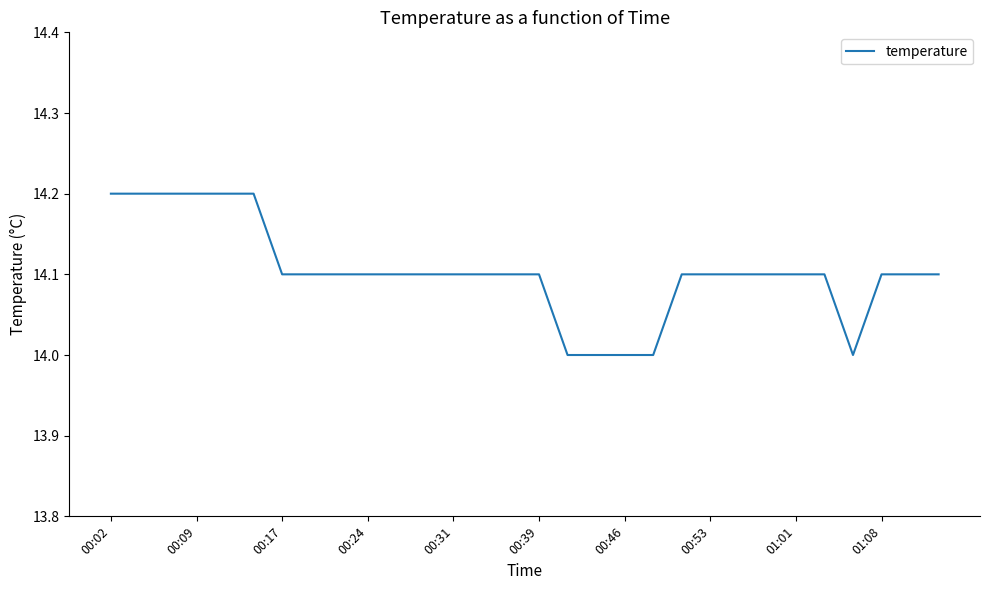

What is the maximum value shown in the chart?

14.2